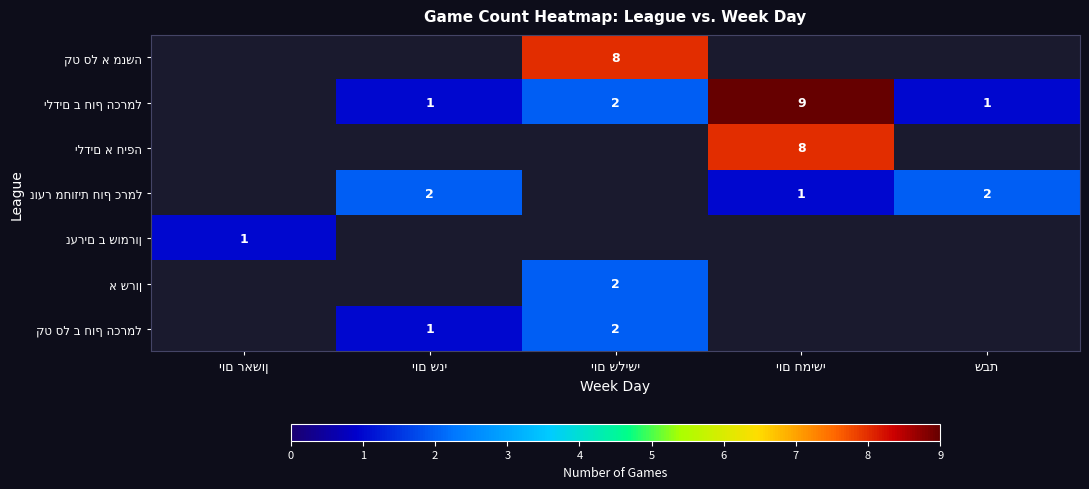

What is the approximate value of קט סל ב חוף הכרמל at יום שלישי?

2